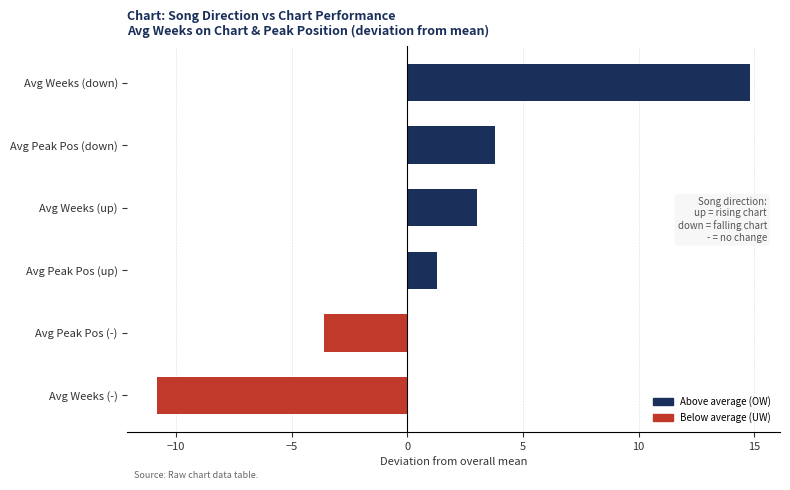

What is the change in value from Avg Peak Pos (-) to Avg Peak Pos (down)?

+7.4